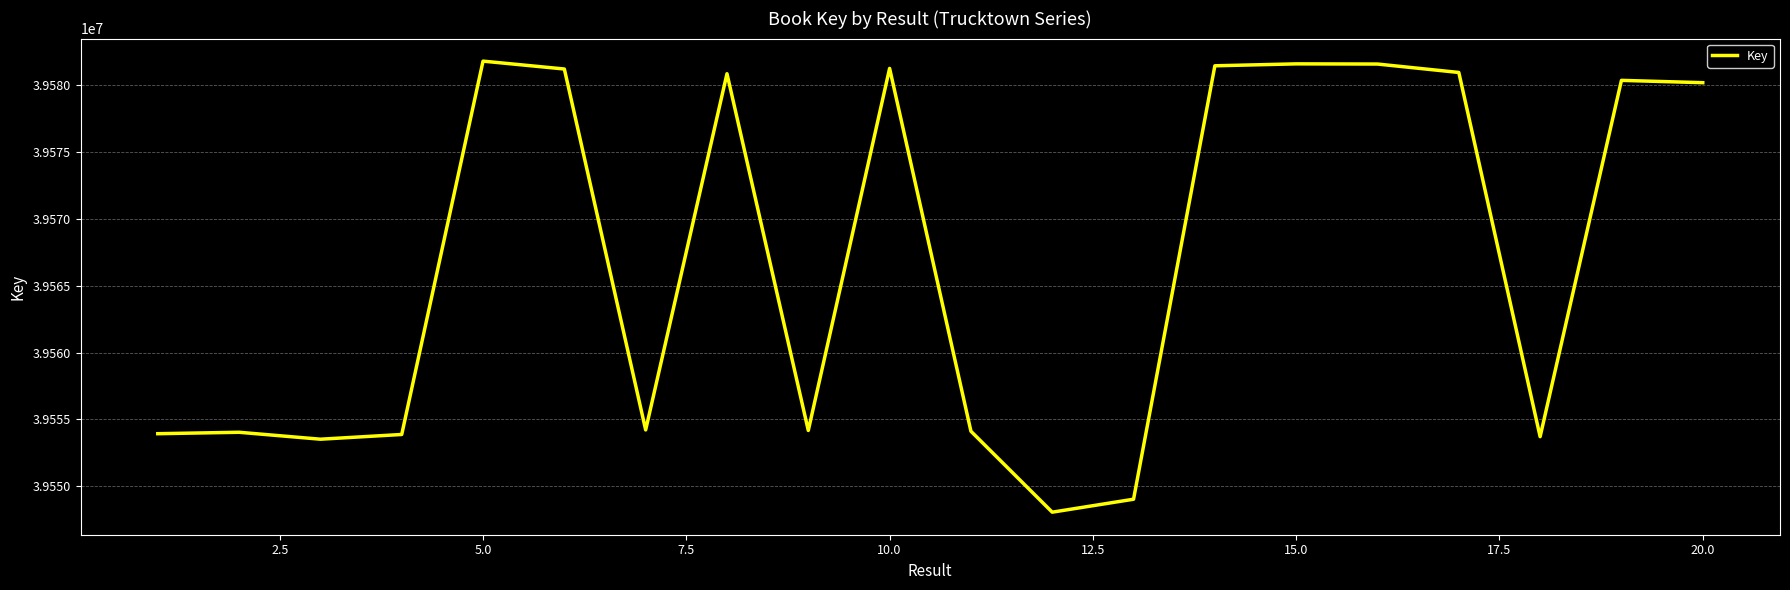

What is the maximum value shown in the chart?

39581822